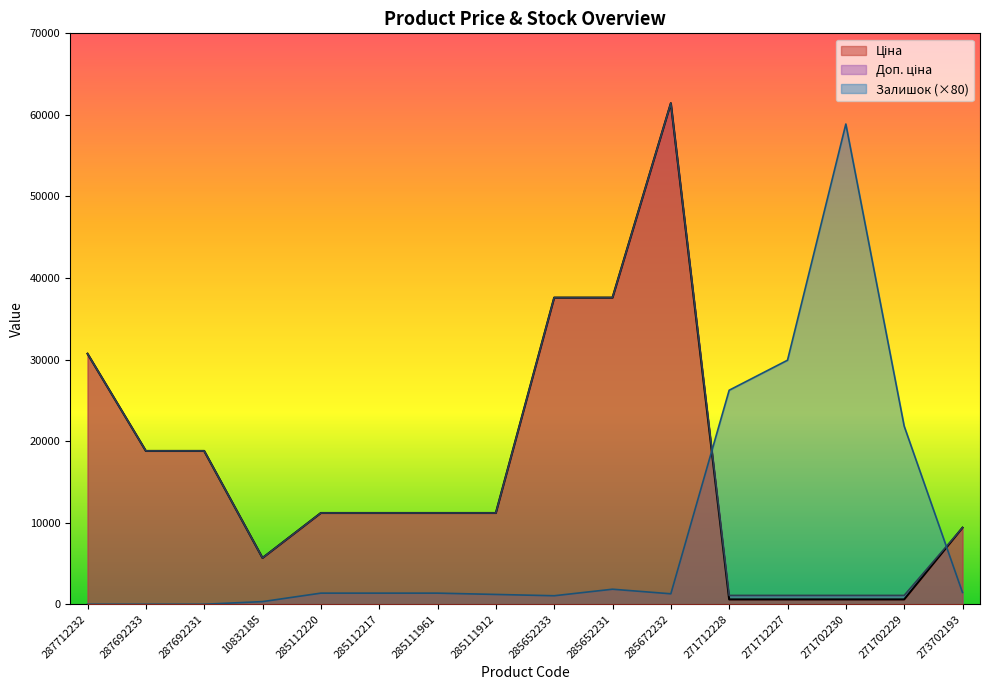

Between 287712232 and 271702229, which is larger?

287712232